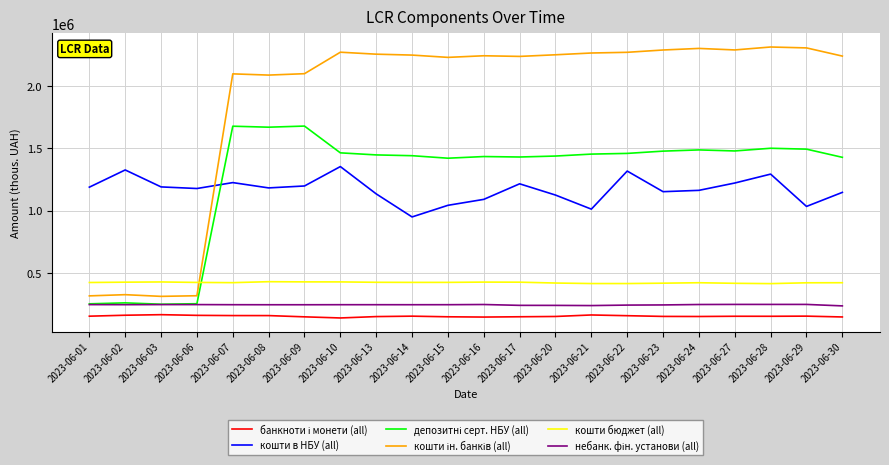

What is the spread (max minus min) of values at 2023-06-21?

2099810